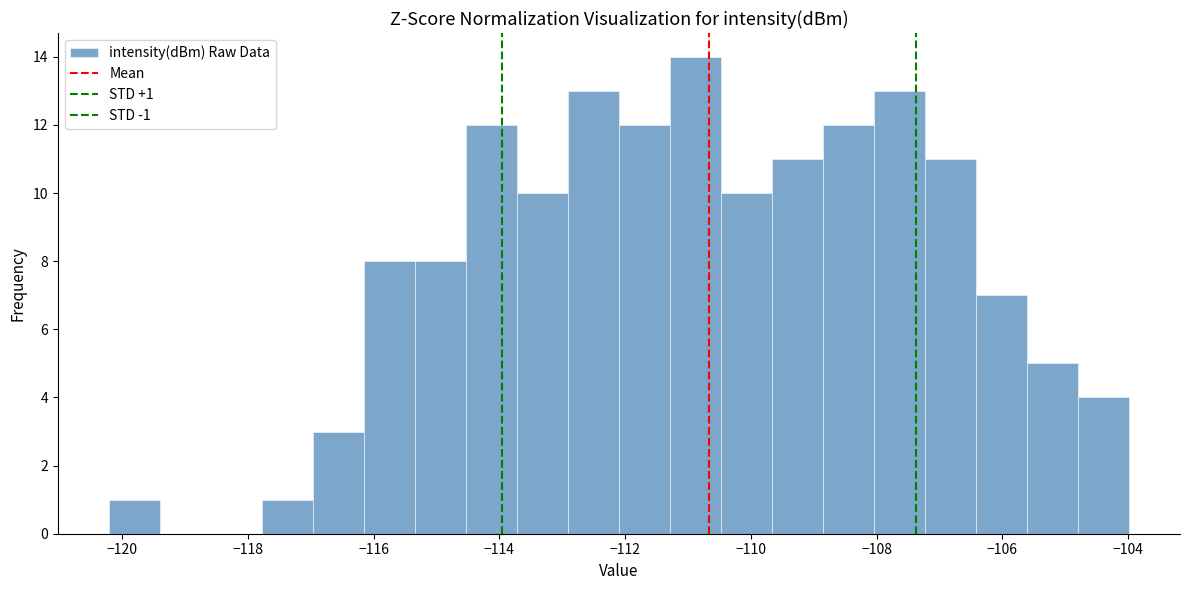

Which range on the x-axis has the tallest bar?

-111.2 to -110.4